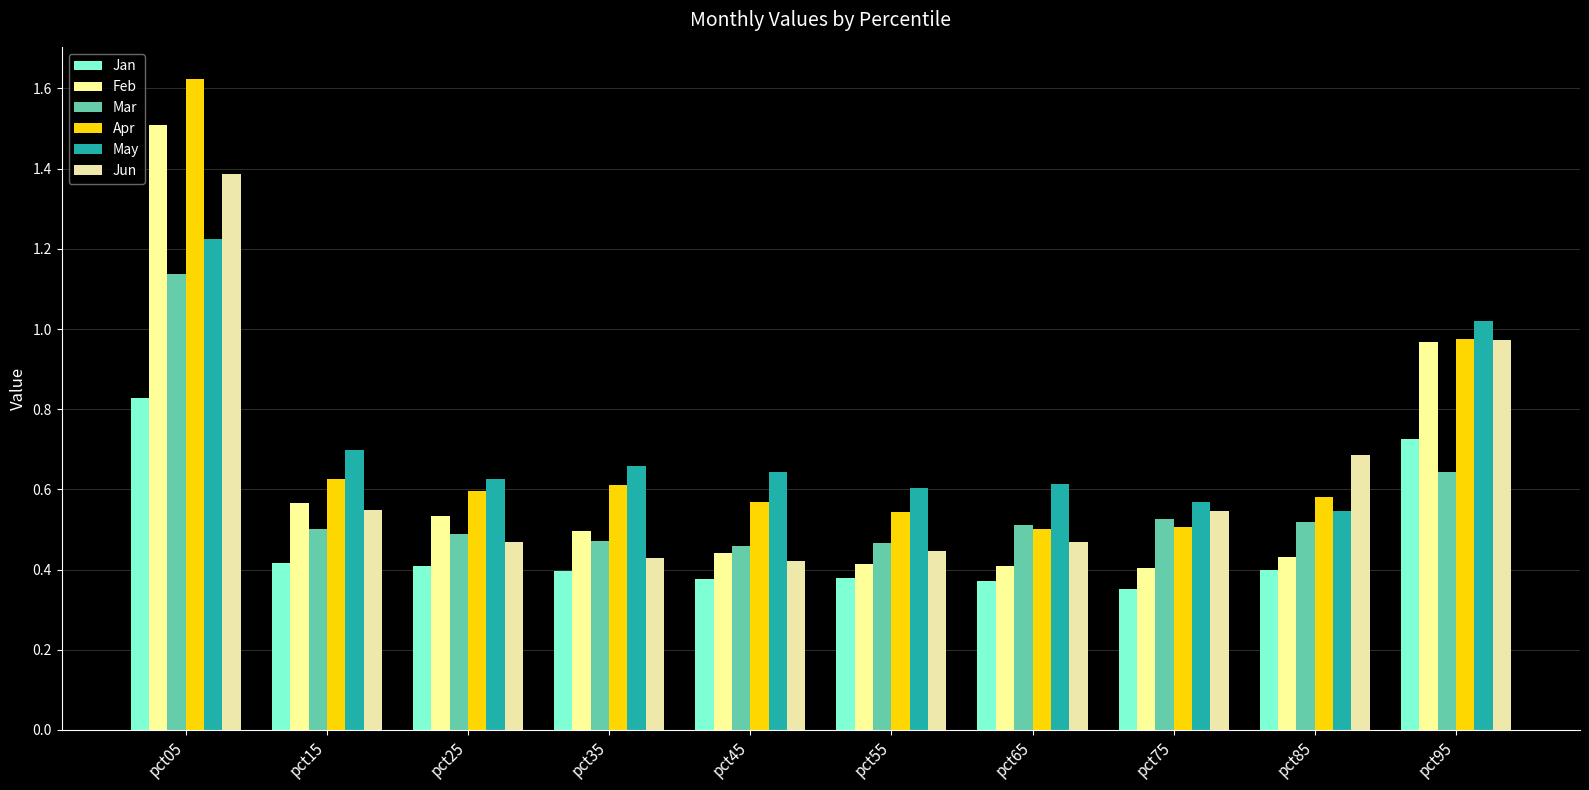

Rank the series by their maximum value, from lowest to highest.

Jan, Mar, May, Jun, Feb, Apr